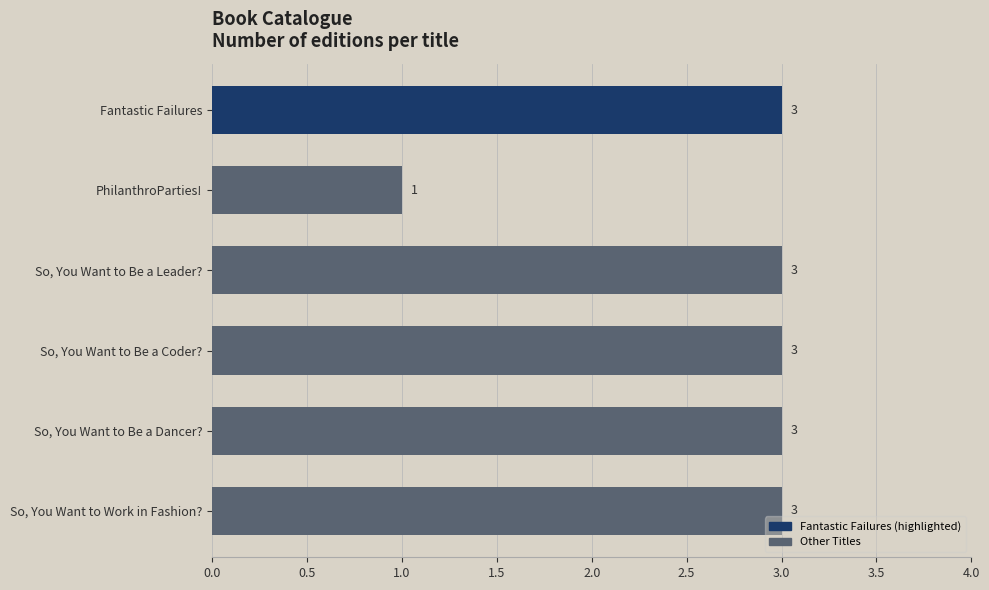

How many values are below 3?

1